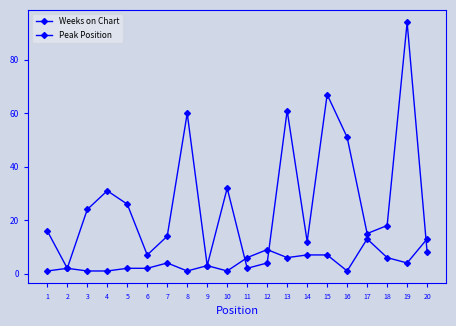

Between 6 and 20, which series saw the biggest shift?

Peak Position